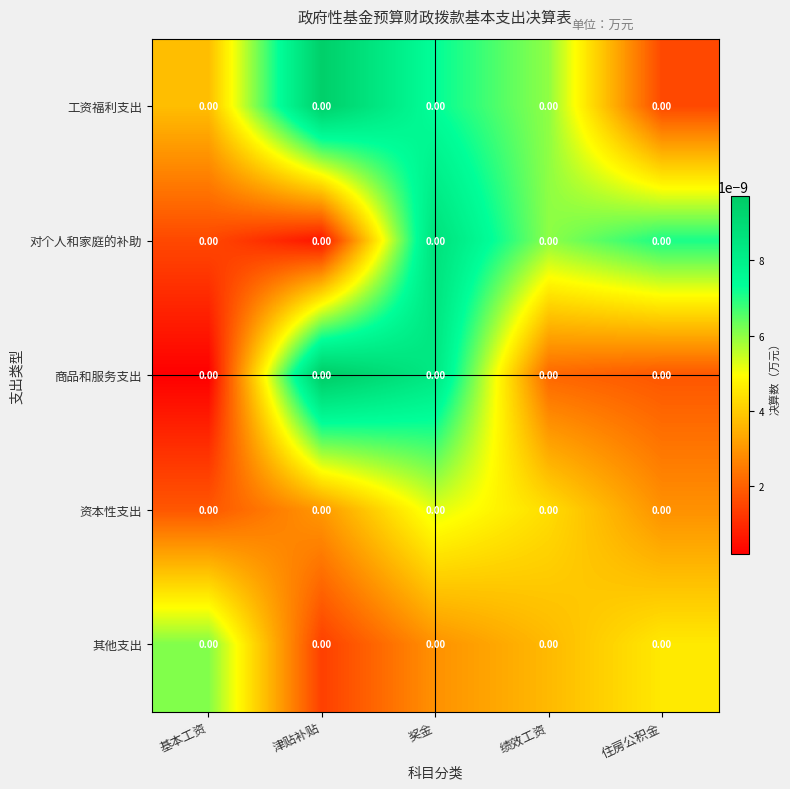

Is the value of 商品和服务支出 at 绩效工资 greater than the value of 资本性支出 at 奖金?

No